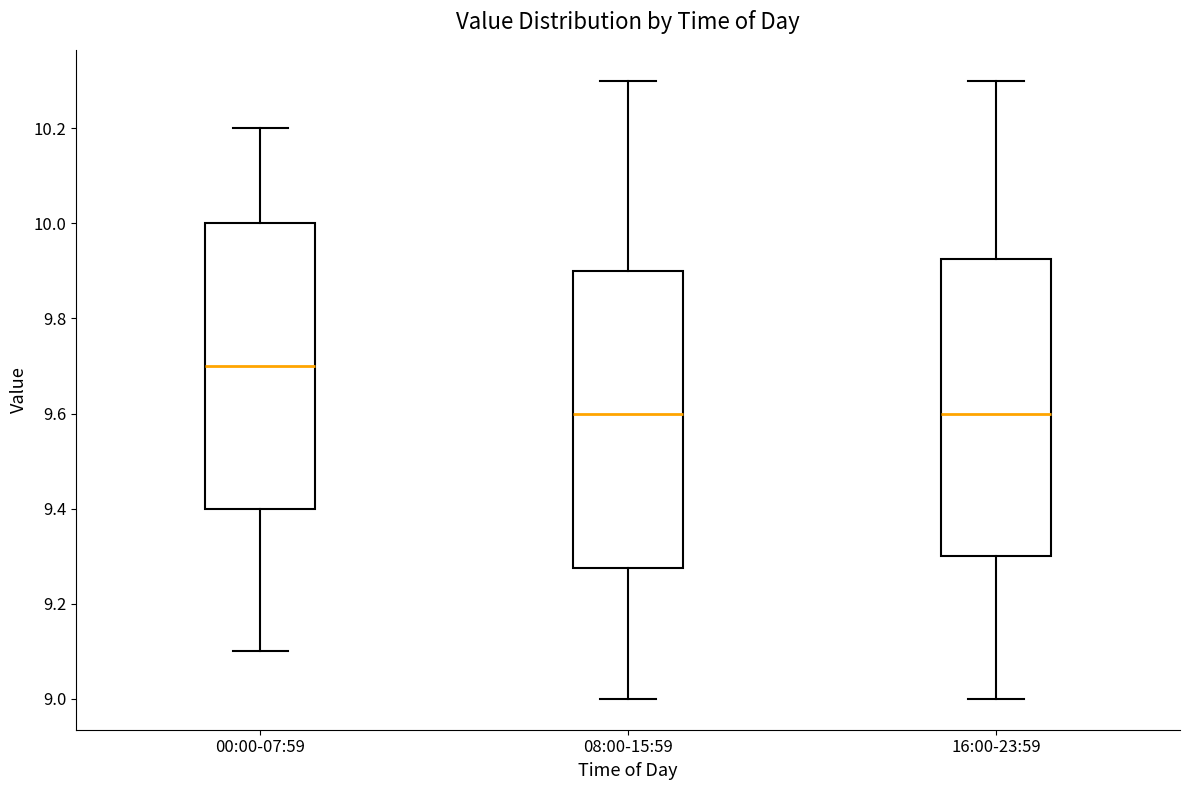

Where does the median line of the box for 16:00-23:59 sit on the y-axis? The values are not printed on the chart, so give them approximately, as read against the axis.

9.60